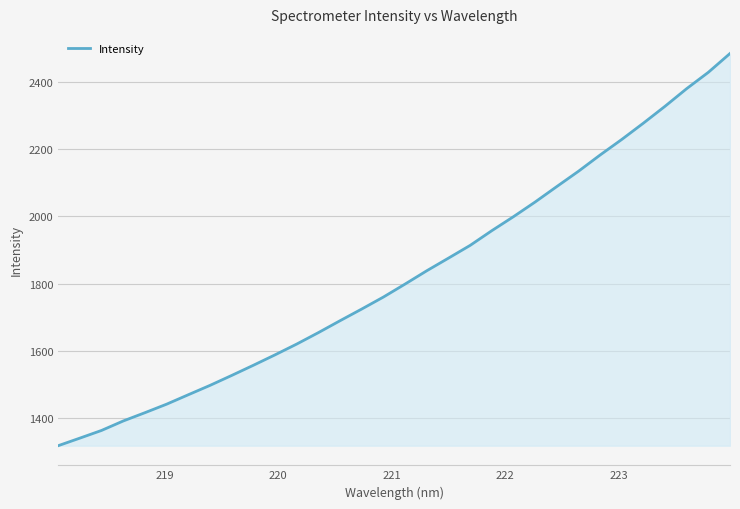

What is the greatest value displayed?

2484.3